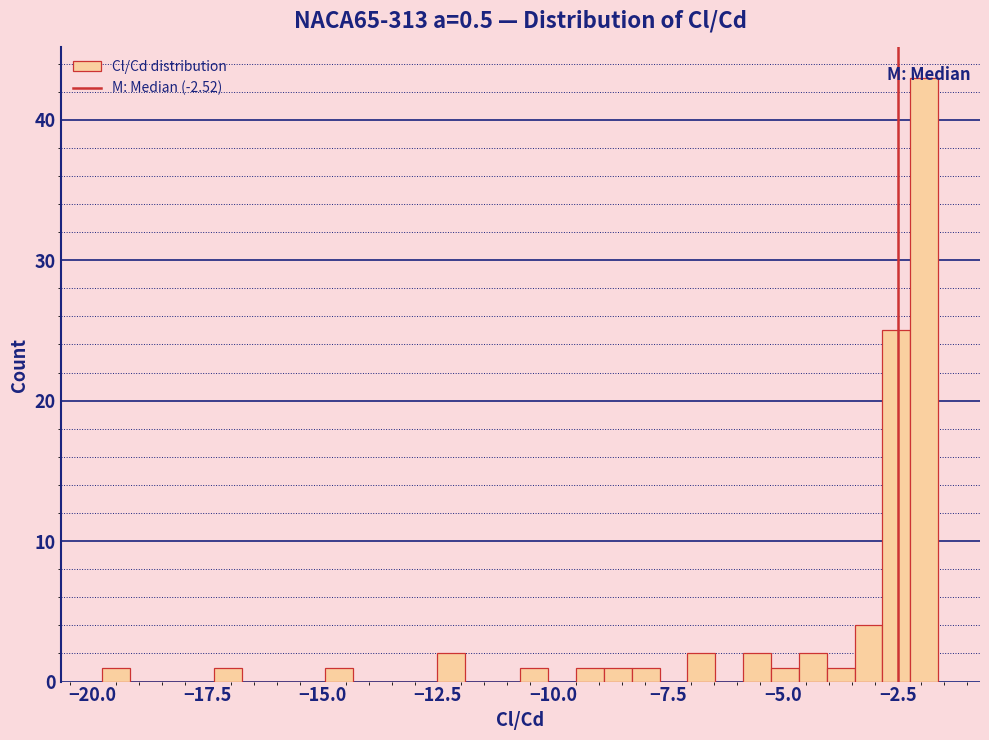

Around what value on the x-axis is the tallest bar? Give the approximate position of its centre, as read against the axis.

-2.0